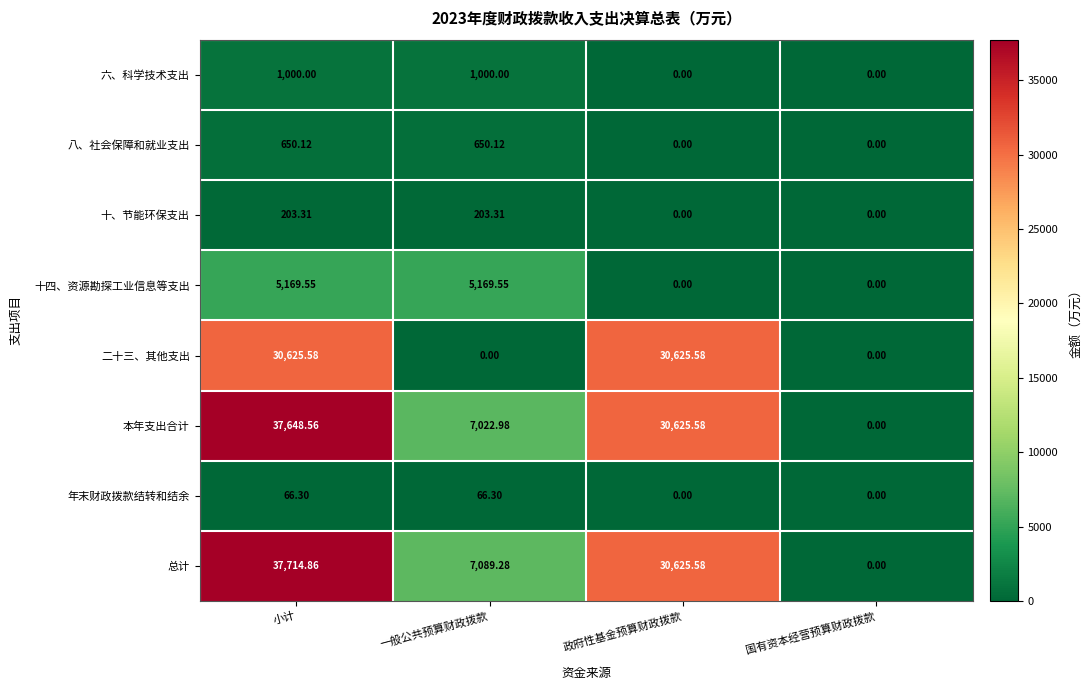

Rank the series at 小计 from highest to lowest value.

总计, 本年支出合计, 二十三、其他支出, 十四、资源勘探工业信息等支出, 六、科学技术支出, 八、社会保障和就业支出, 十、节能环保支出, 年末财政拨款结转和结余